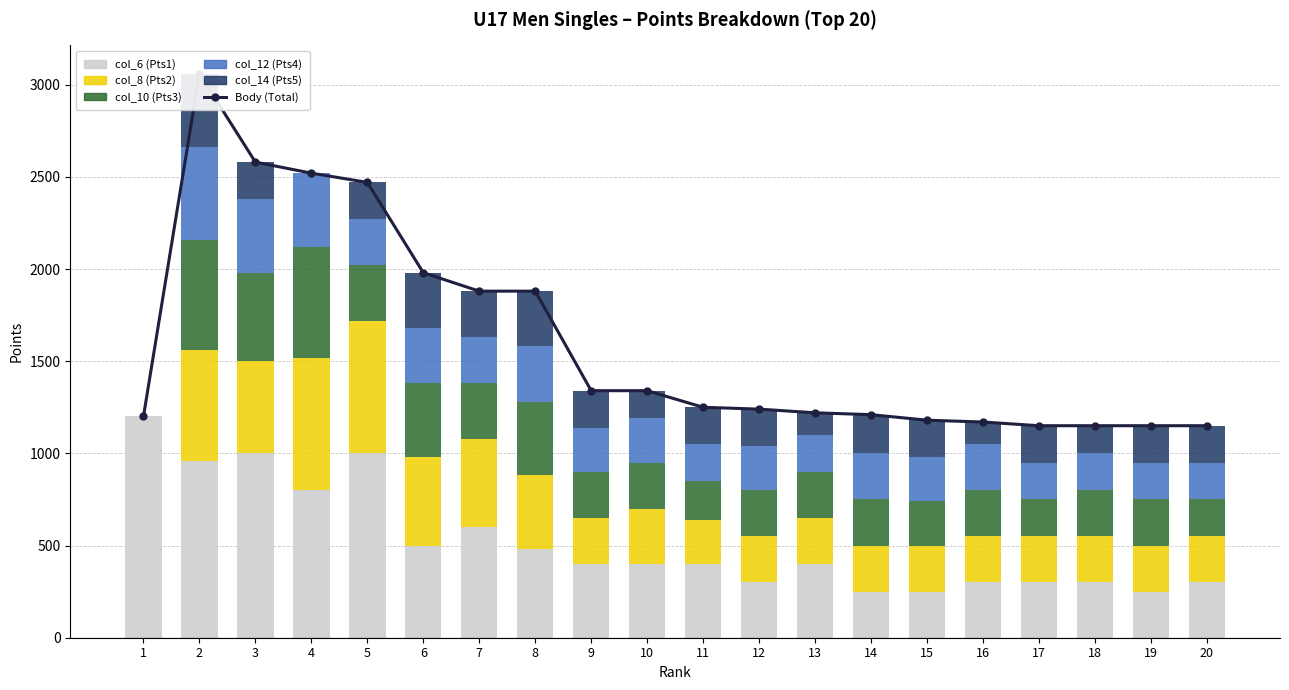

What is the difference between the second highest and second lowest values in the col_10 (Pts3) series?

400